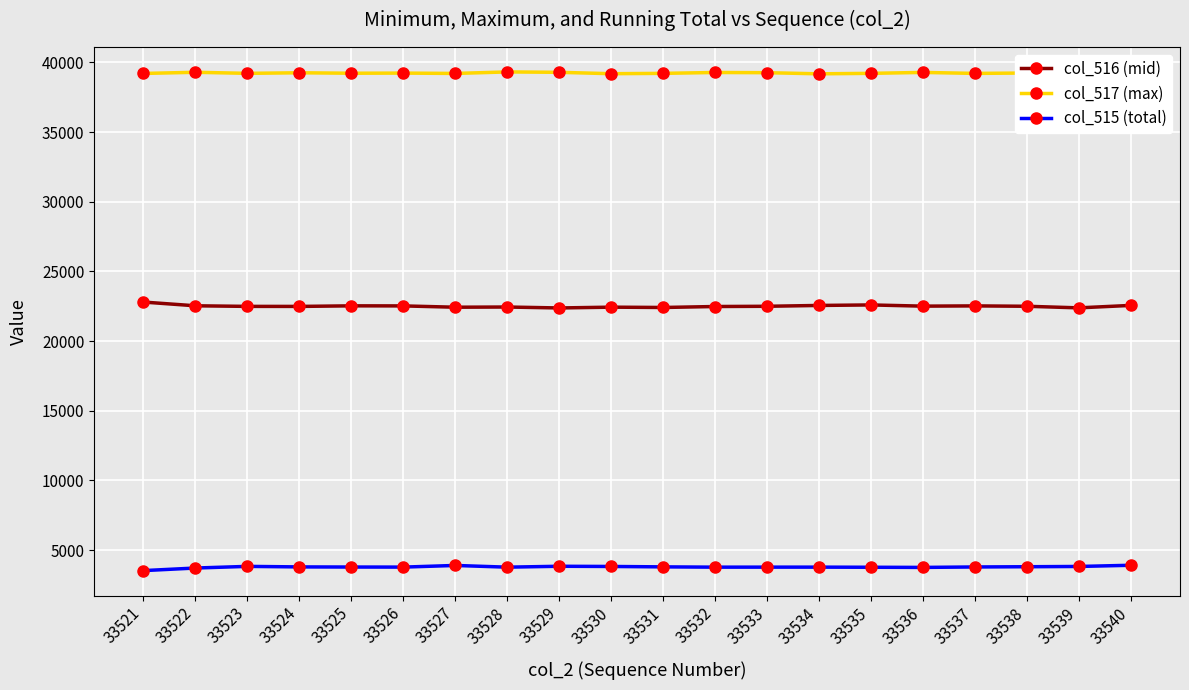

What is the total value across all series at 33527?

65535